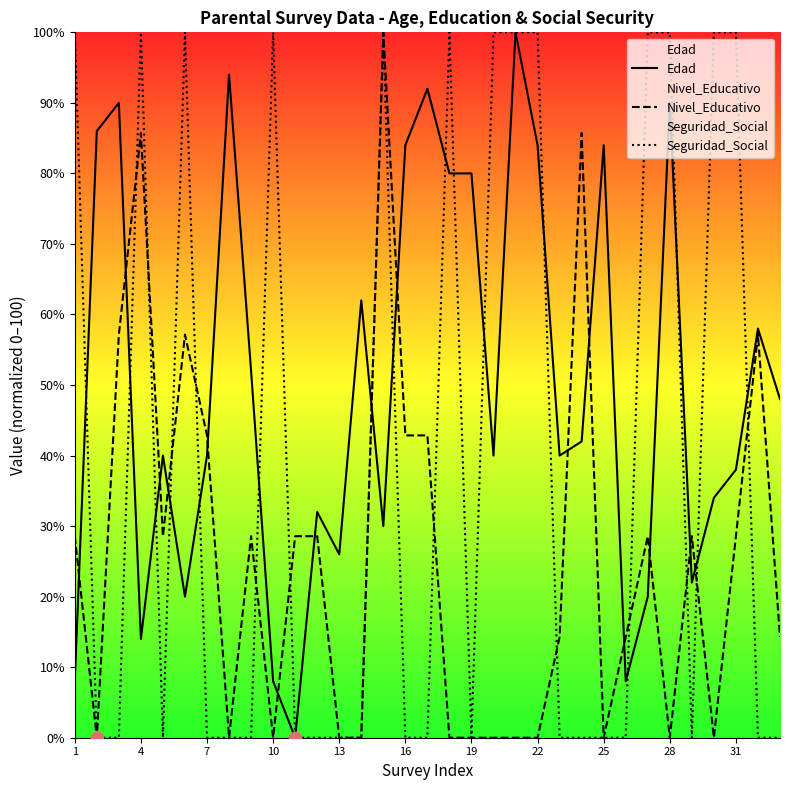

What are all the series names shown in the legend?

Edad, Nivel_Educativo, Seguridad_Social